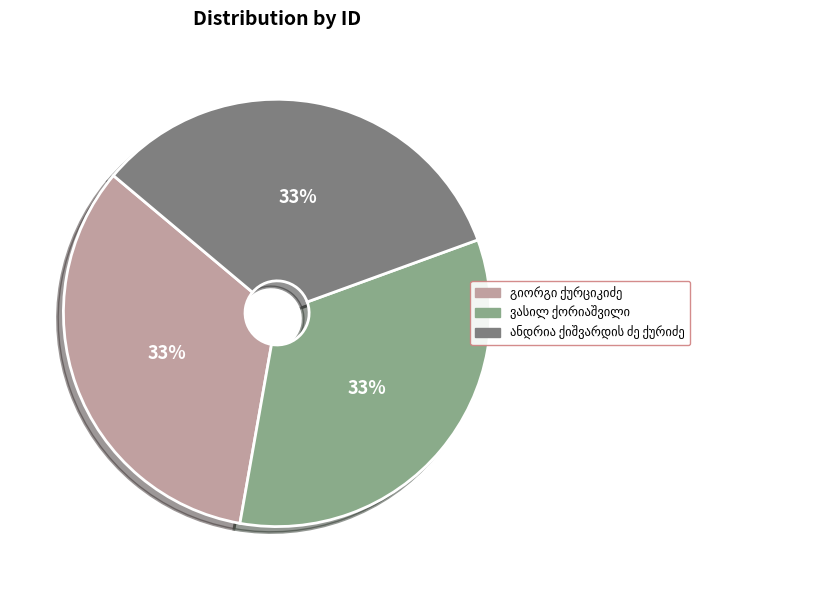

To the nearest percent, what is the average slice percentage?

33%